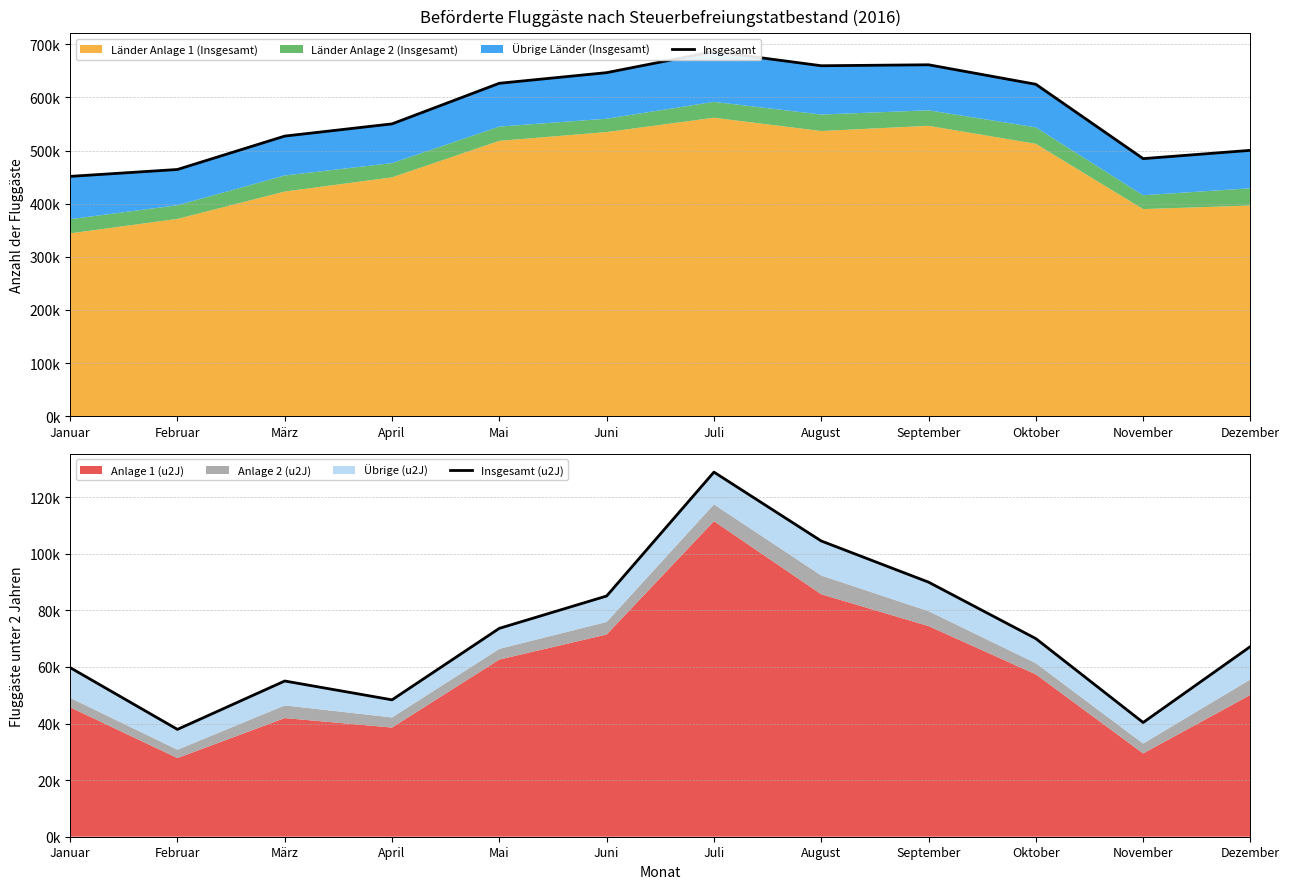

What is the difference between the Insgesamt values at Juni and Dezember?

146267